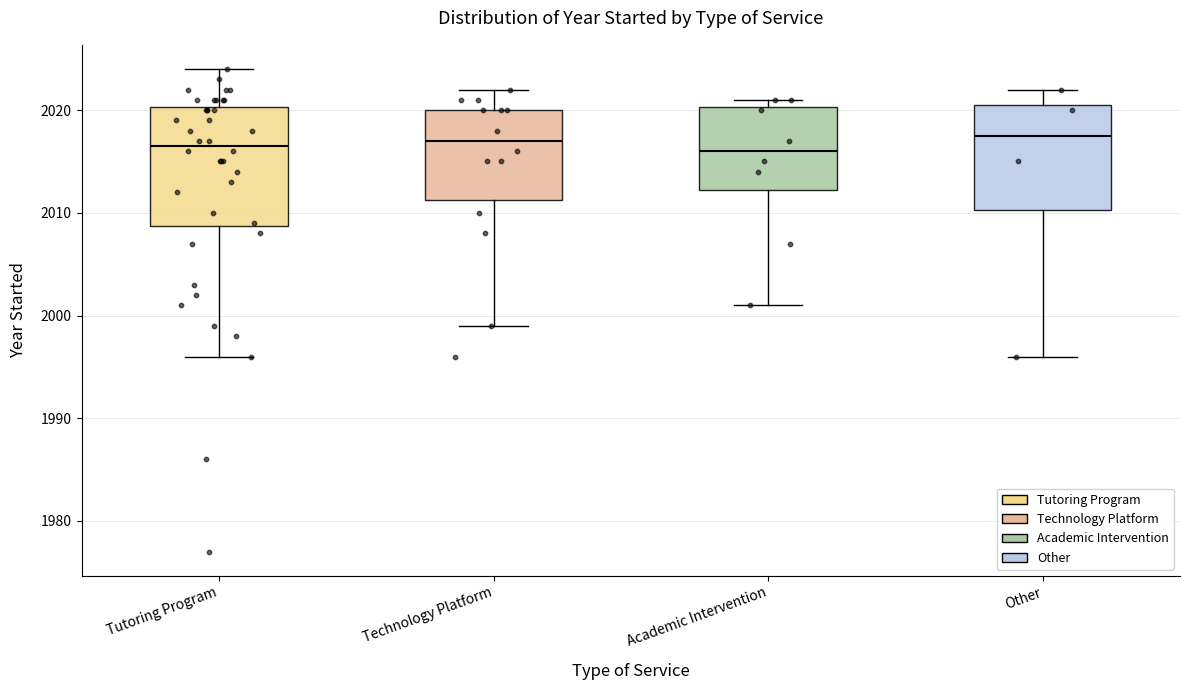

Reading left to right, transcribe this box plot: for each box, give where its median line is, the range the box spans, and where its two whiskers end, as read against the y-axis. The values are not printed on the chart, so give them approximately, as read against the axis.

Tutoring Program: median 2017, box 2009 to 2020, whiskers 1996 to 2024
Technology Platform: median 2017, box 2011 to 2020, whiskers 1999 to 2022
Academic Intervention: median 2016, box 2012 to 2020, whiskers 2001 to 2021
Other: median 2018, box 2010 to 2021, whiskers 1996 to 2022